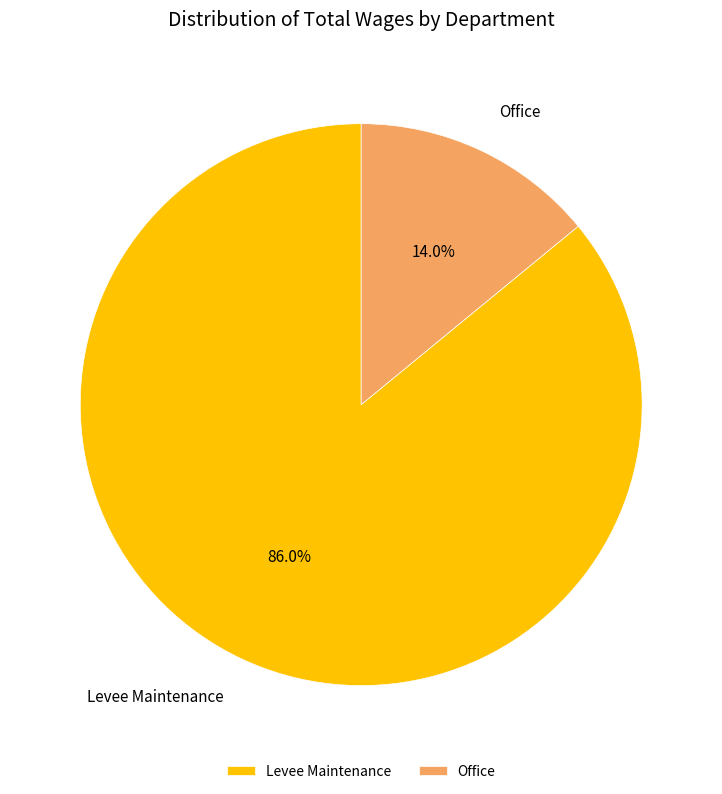

What is the majority slice?

Levee Maintenance